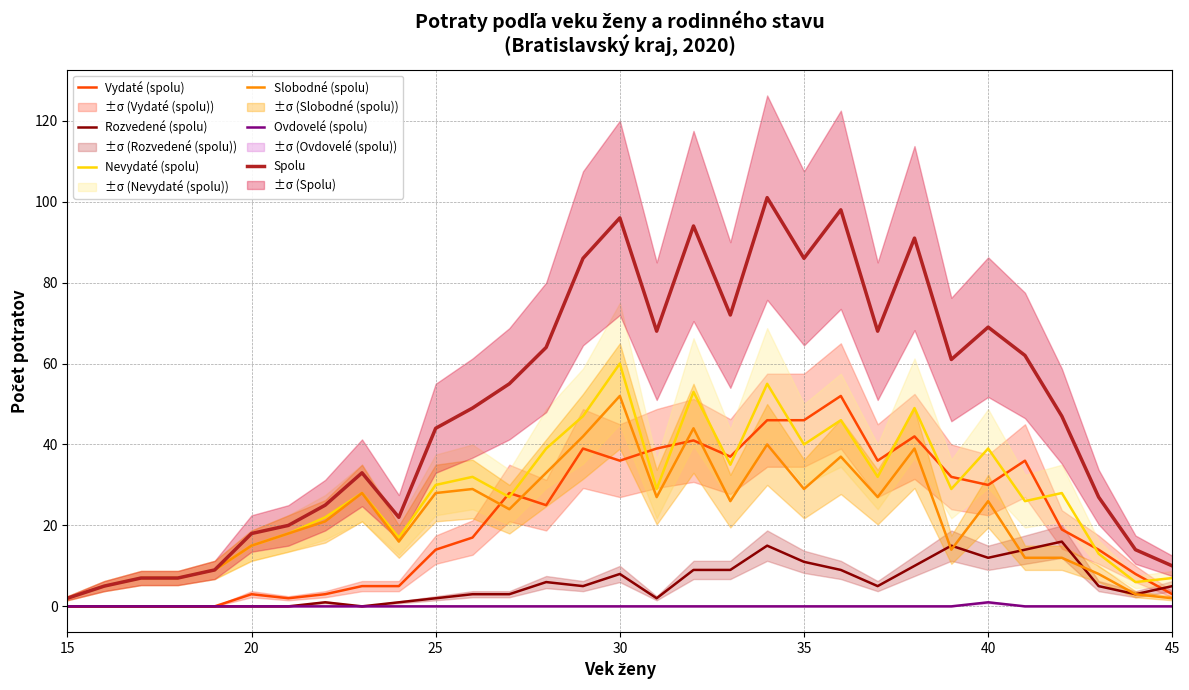

What value does the Rozvedené (spolu) series have at 15, to the nearest 10?

0